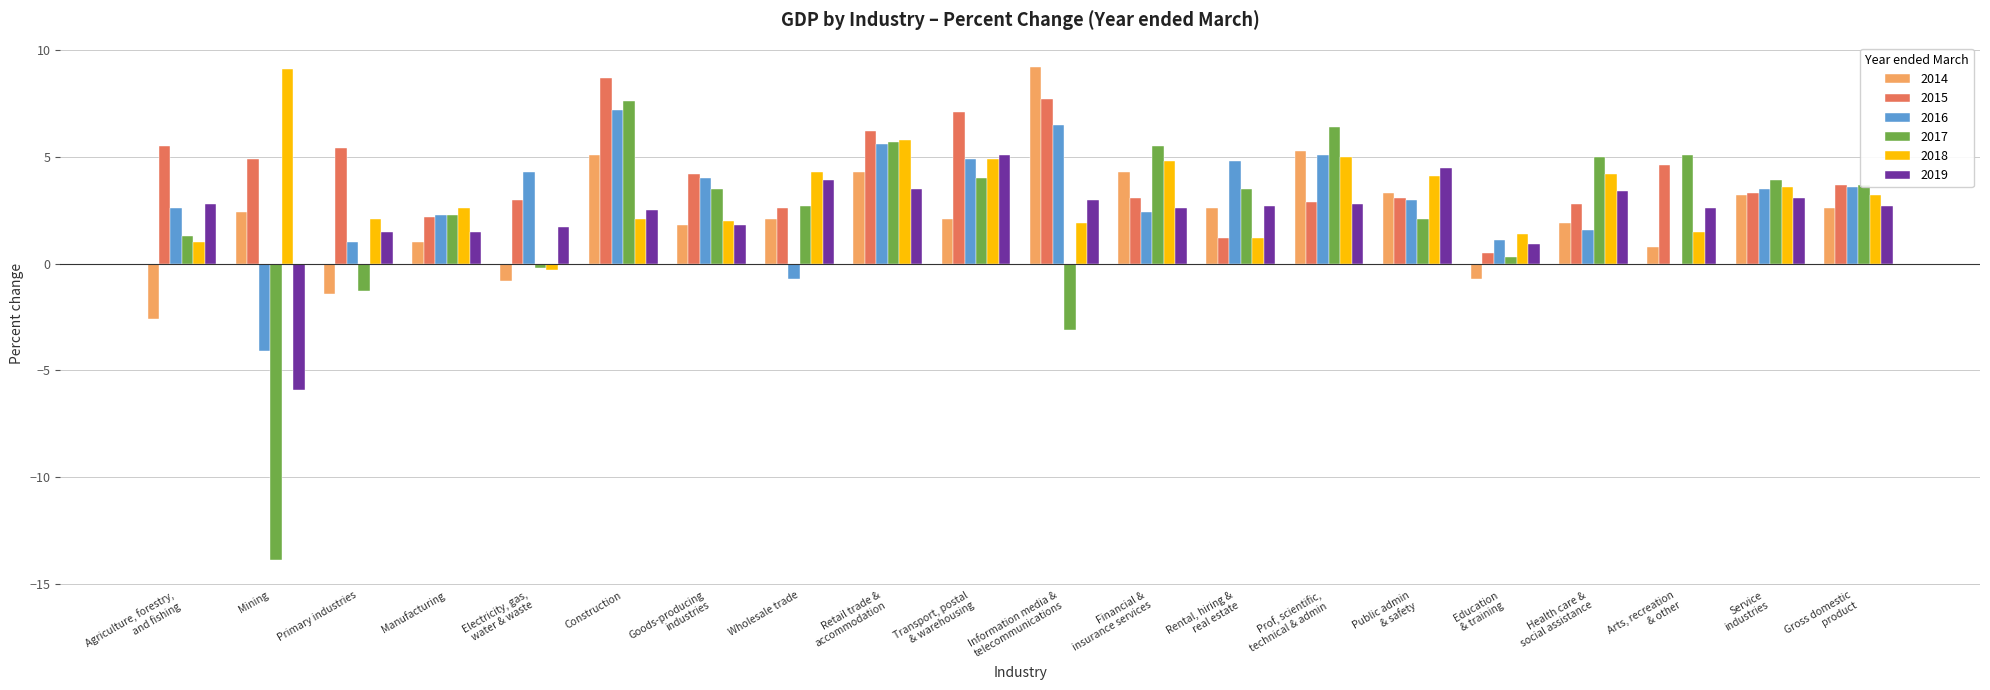

What is the sum of all 2018 values?

64.5